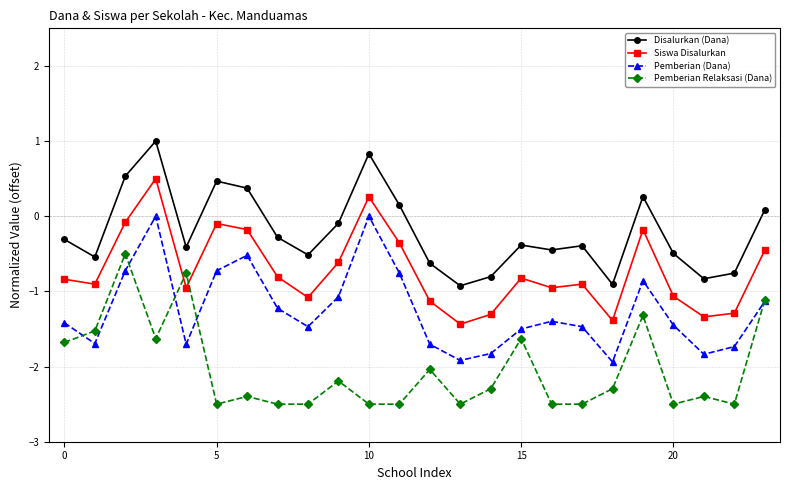

In Pemberian (Dana), how many points are lower than both neighbors (excluding endpoints)?

6